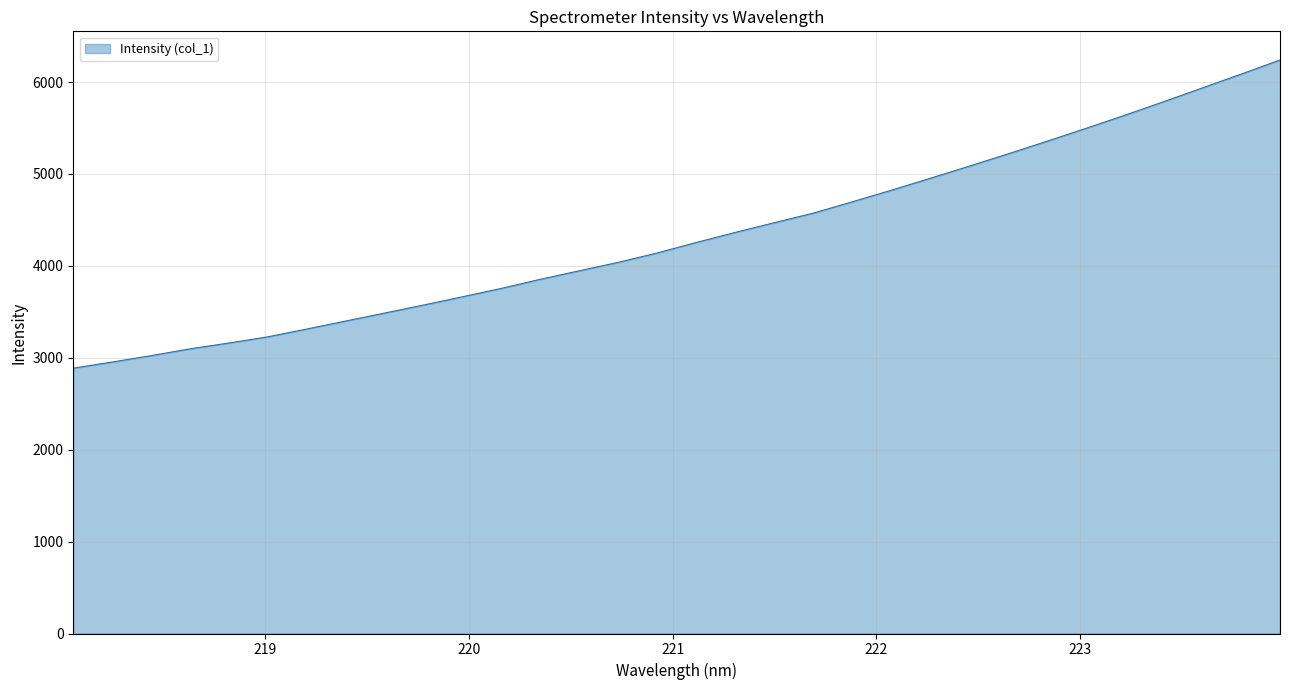

What is the difference between the maximum and minimum values?

3353.1